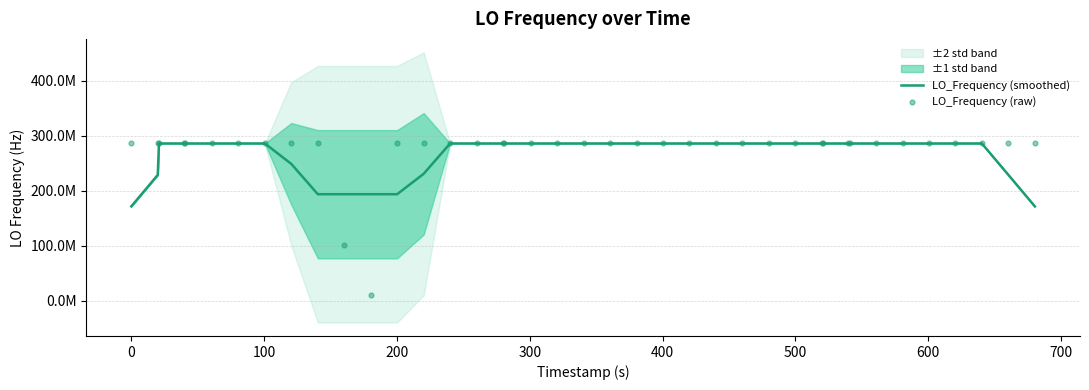

Which series reaches the maximum Y coordinate?

LO_Frequency (raw)